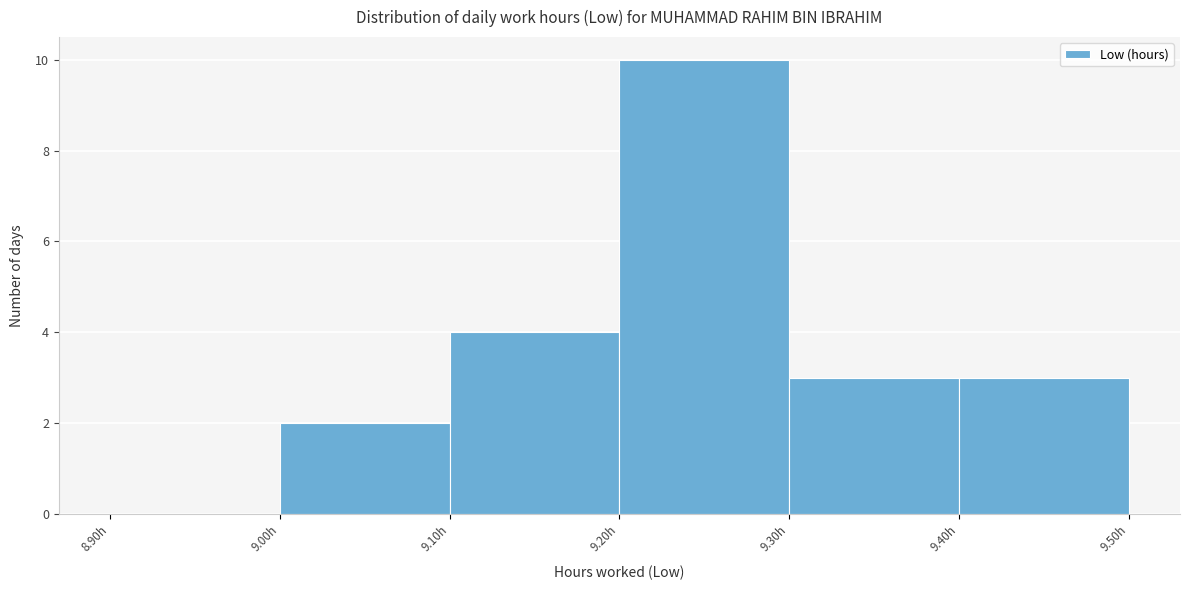

Reading left to right, transcribe this chart: for each bar, give the range it covers on the x-axis and its height. The values are not printed on the chart, so give them approximately, as read against the axis.

8.9 to 9.0: 0
9.0 to 9.1: 2
9.1 to 9.2: 4
9.2 to 9.3: 10
9.3 to 9.4: 3
9.4 to 9.5: 3